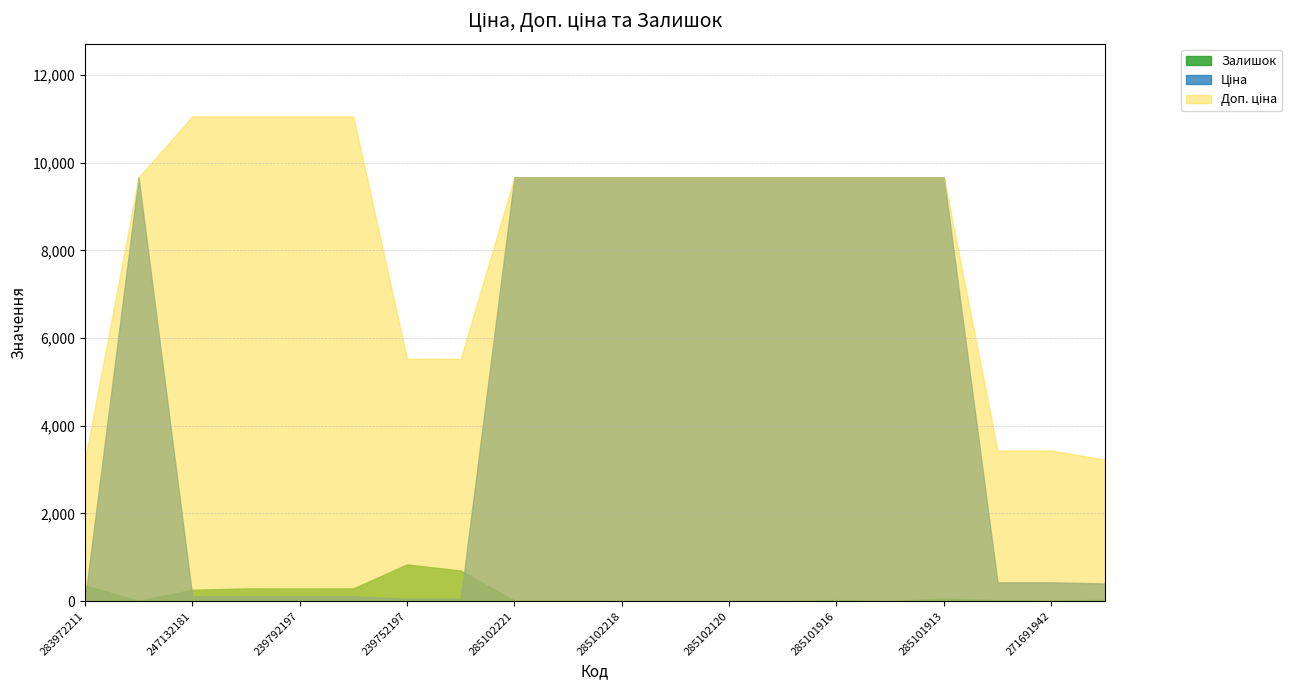

The value of Ціна at 285102218 is 5807.7. True or false?

False